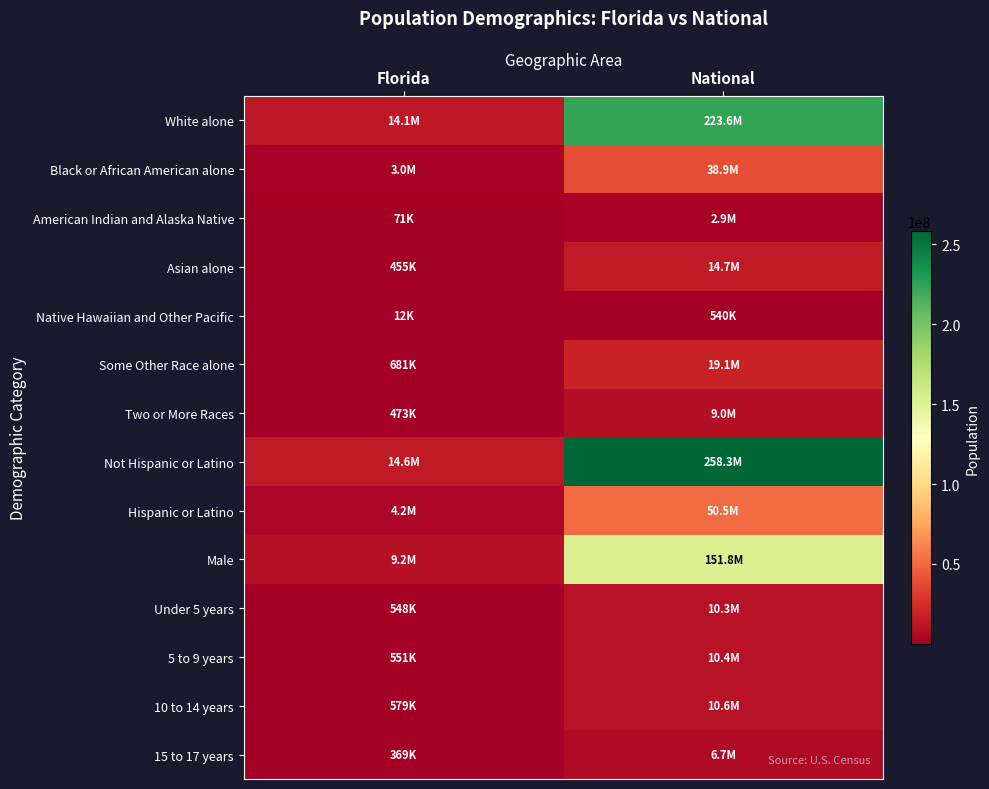

Rank the series at Florida from highest to lowest value.

Not Hispanic or Latino, White alone, Male, Hispanic or Latino, Black or African American alone, Some Other Race alone, 10 to 14 years, 5 to 9 years, Under 5 years, Two or More Races, Asian alone, 15 to 17 years, American Indian and Alaska Native, Native Hawaiian and Other Pacific